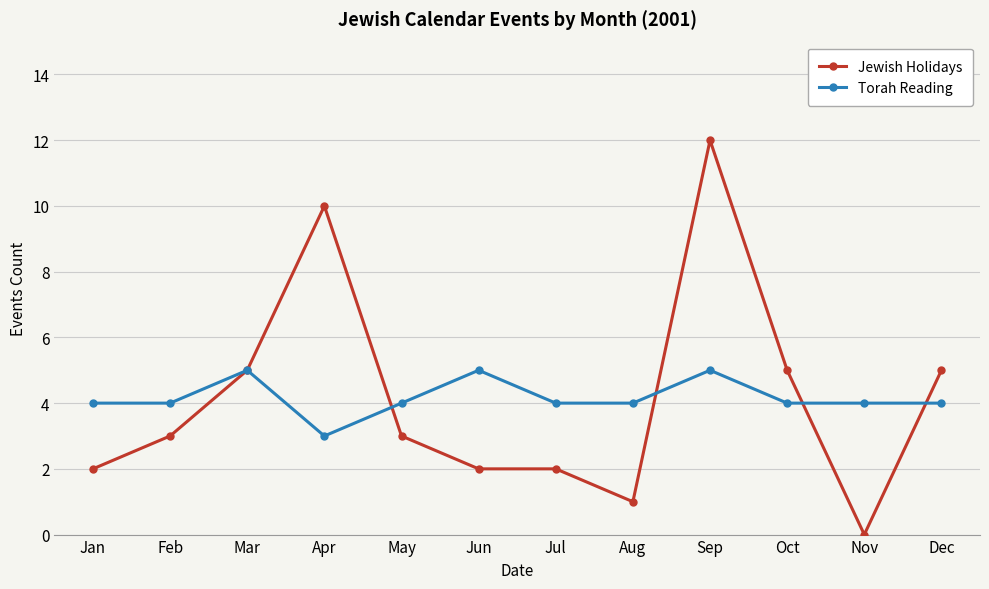

How many series are shown in this chart?

2